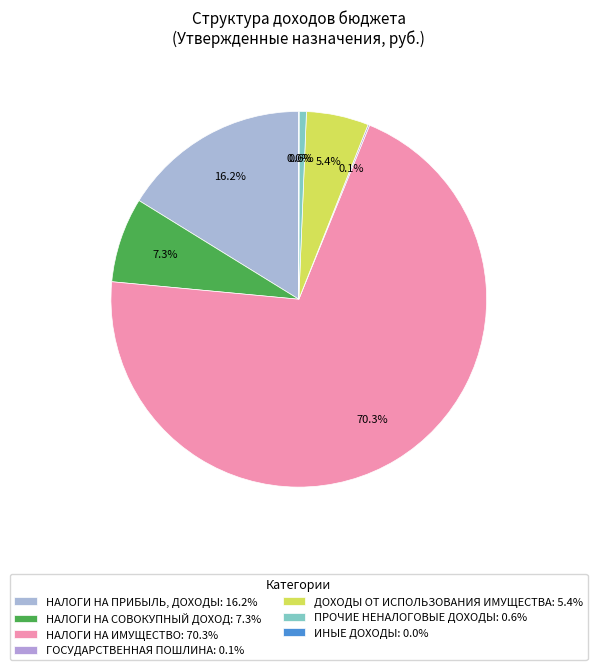

Which category has the smallest portion of the pie?

ИНЫЕ ДОХОДЫ